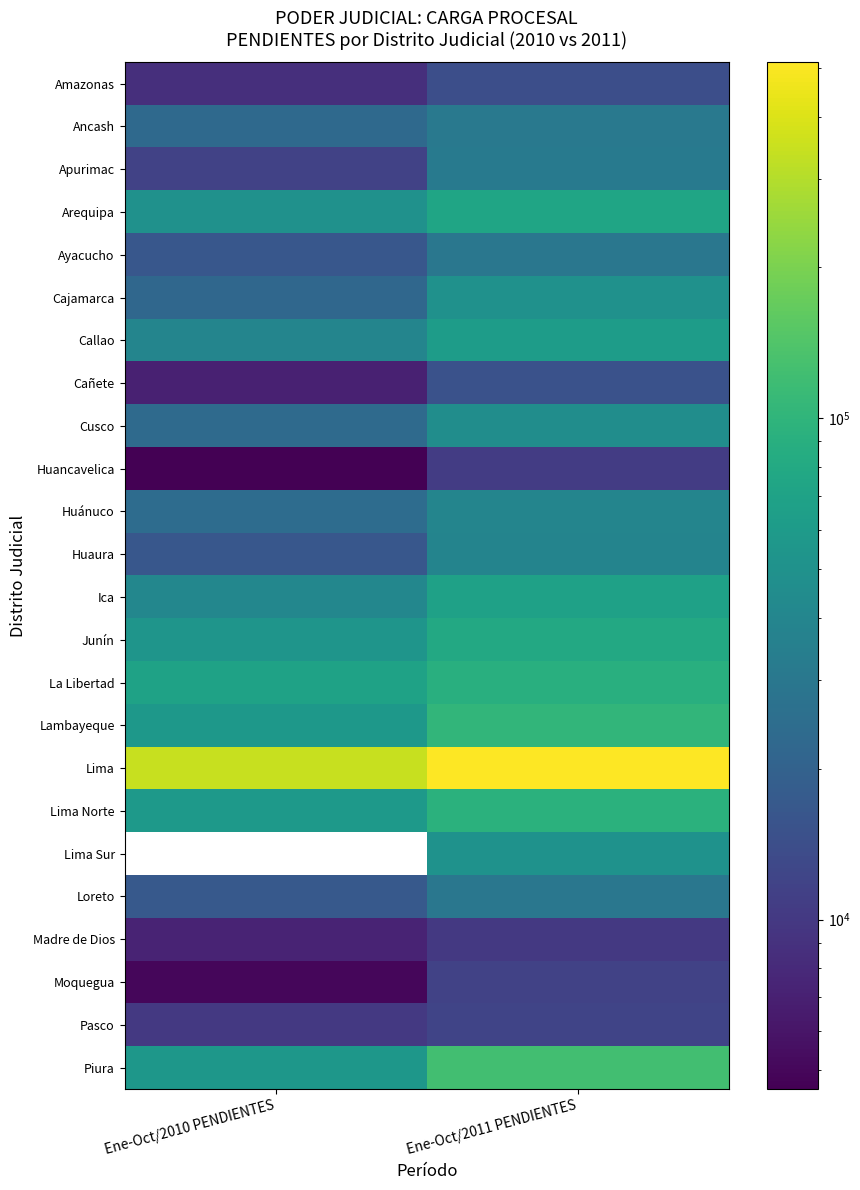

True or false: Junín has a value of 107079.3 at Ene-Oct/2011 PENDIENTES.

False